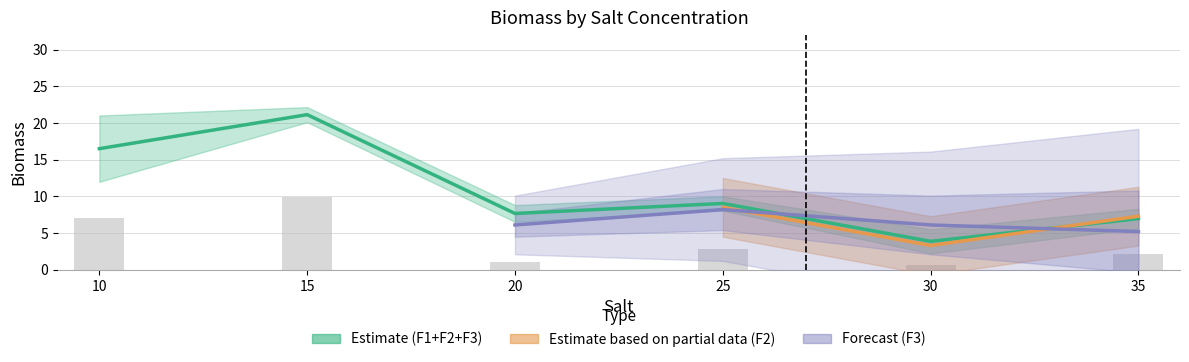

True or false: Field2 has a value of 14.5 at 25.

False